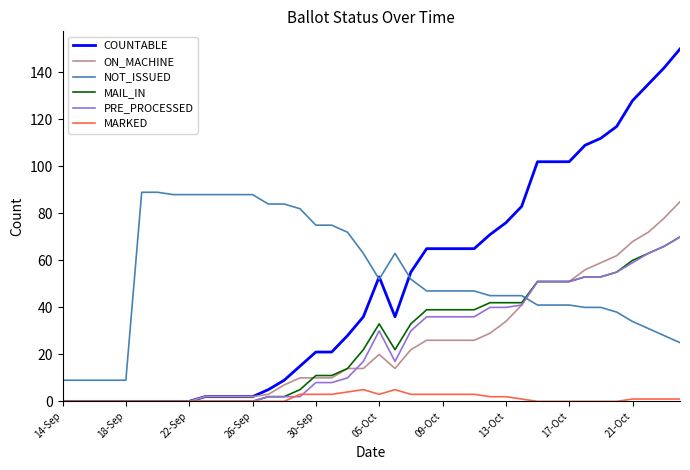

Which series has the widest spread of values?

COUNTABLE